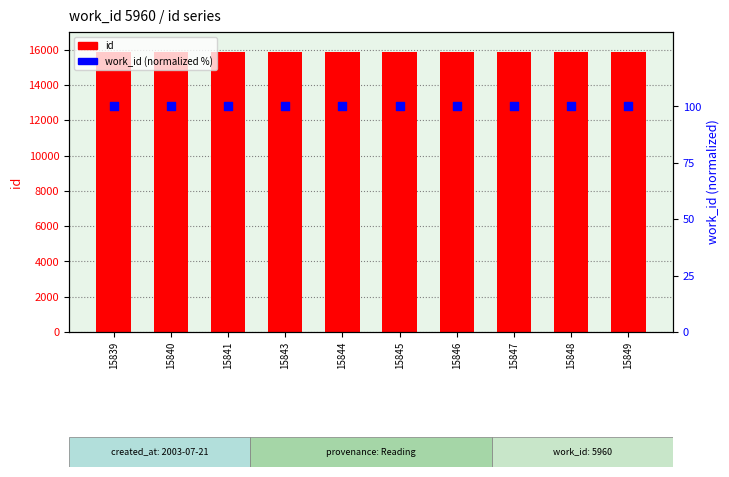

At how many categories does at least one series exceed 12975?

10